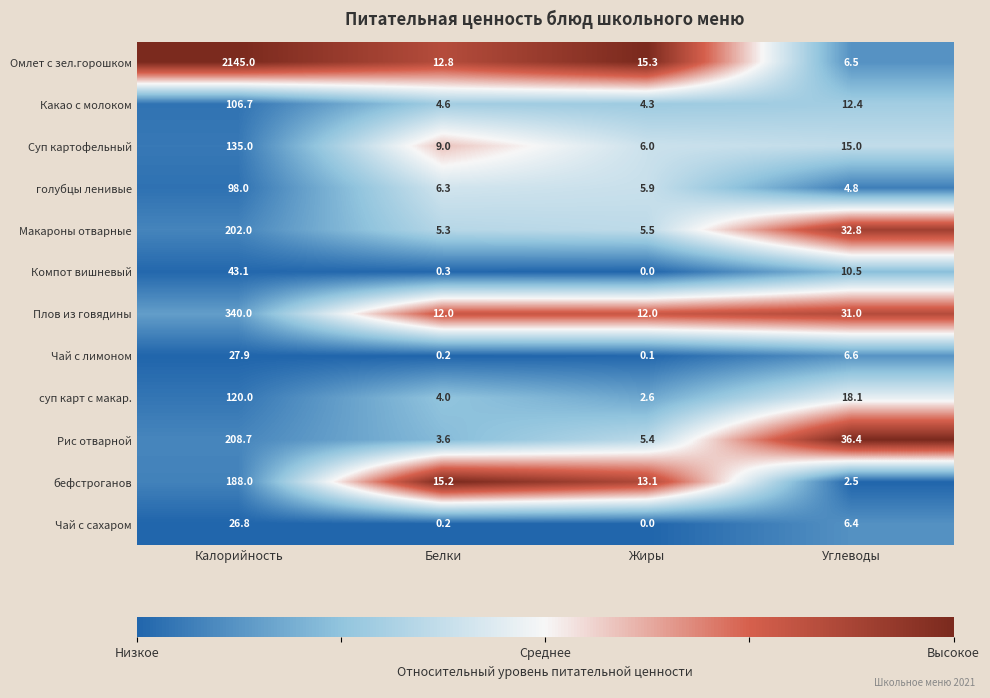

At which category does the chart reach its peak across all series?

Калорийность